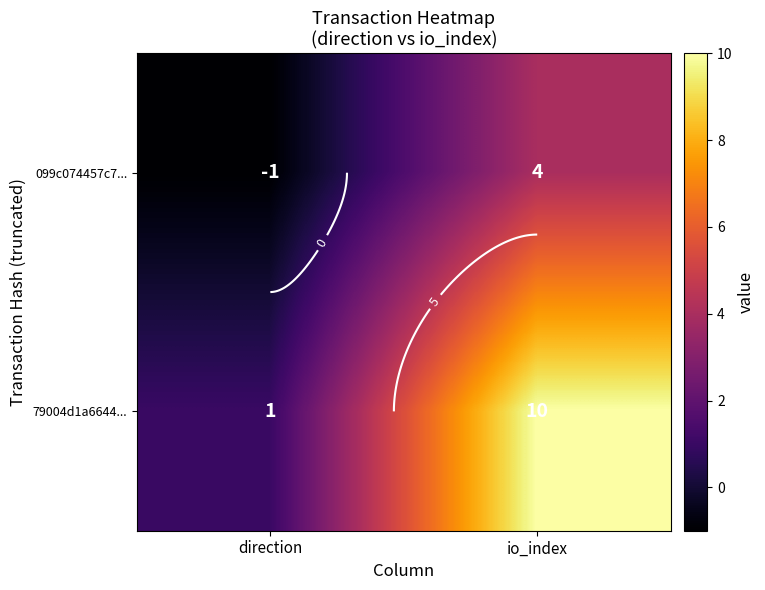

Rank the categories by 79004d1a6644... value from lowest to highest.

direction, io_index